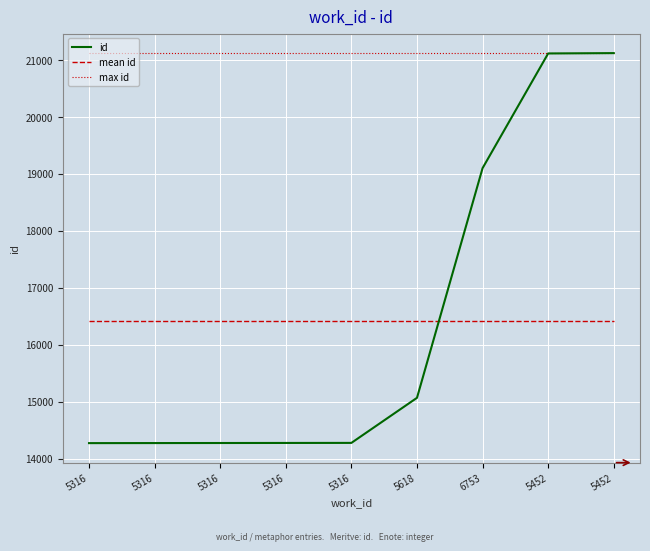

Rank the categories by value from lowest to highest.

5316, 5316, 5316, 5316, 5316, 5618, 6753, 5452, 5452